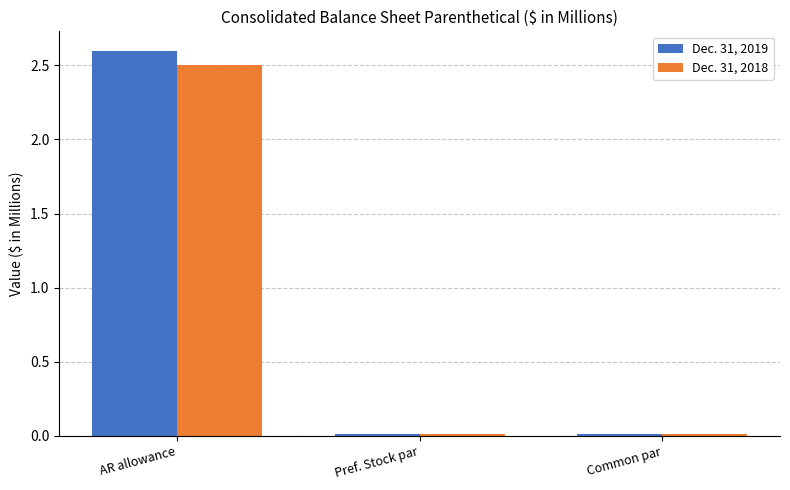

The Dec. 31, 2019 series shows 0.0 at Common par. True or false?

True